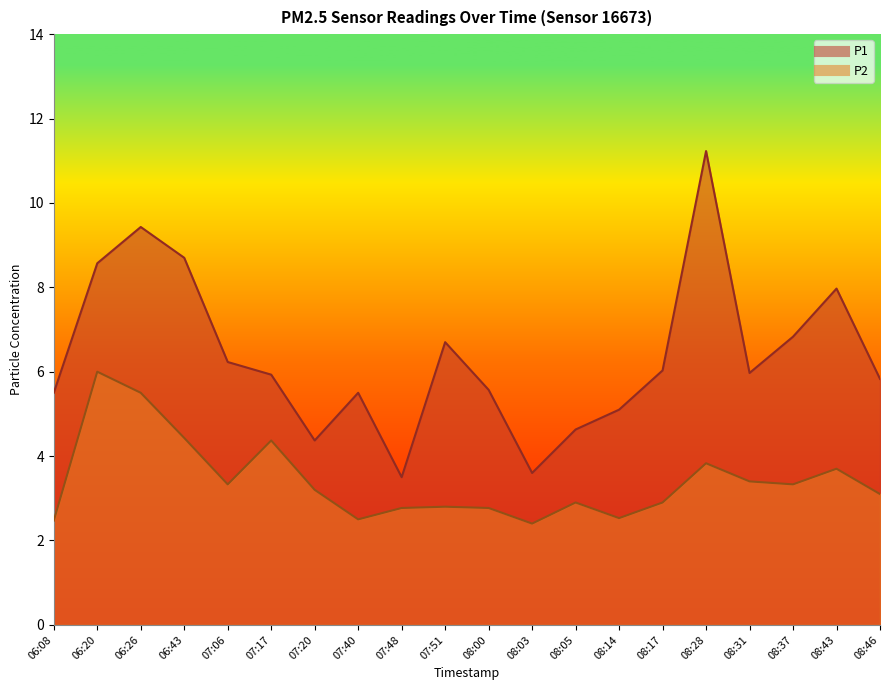

Reading left to right, extract all data points from this chart.

P1: 5.5	8.6	9.4	8.7	6.2	5.9	4.4	5.5	3.5	6.7	5.6	3.6	4.6	5.1	6.0	11.2	6.0	6.8	8.0	5.8
P2: 2.5	6.0	5.5	4.4	3.3	4.4	3.2	2.5	2.8	2.8	2.8	2.4	2.9	2.5	2.9	3.8	3.4	3.3	3.7	3.1